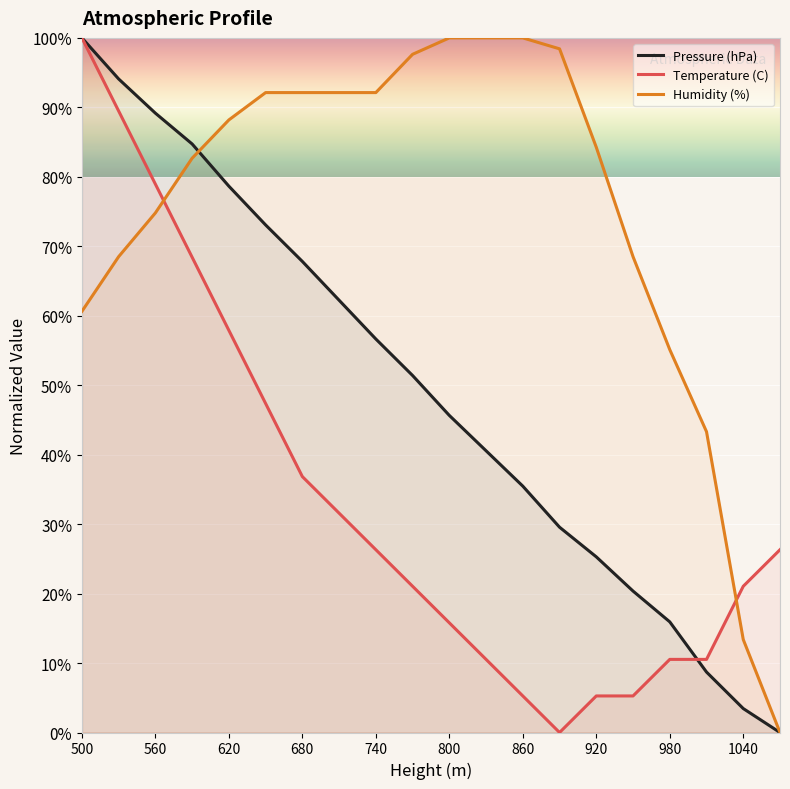

Which series has the largest range (max minus min)?

Pressure (hPa)